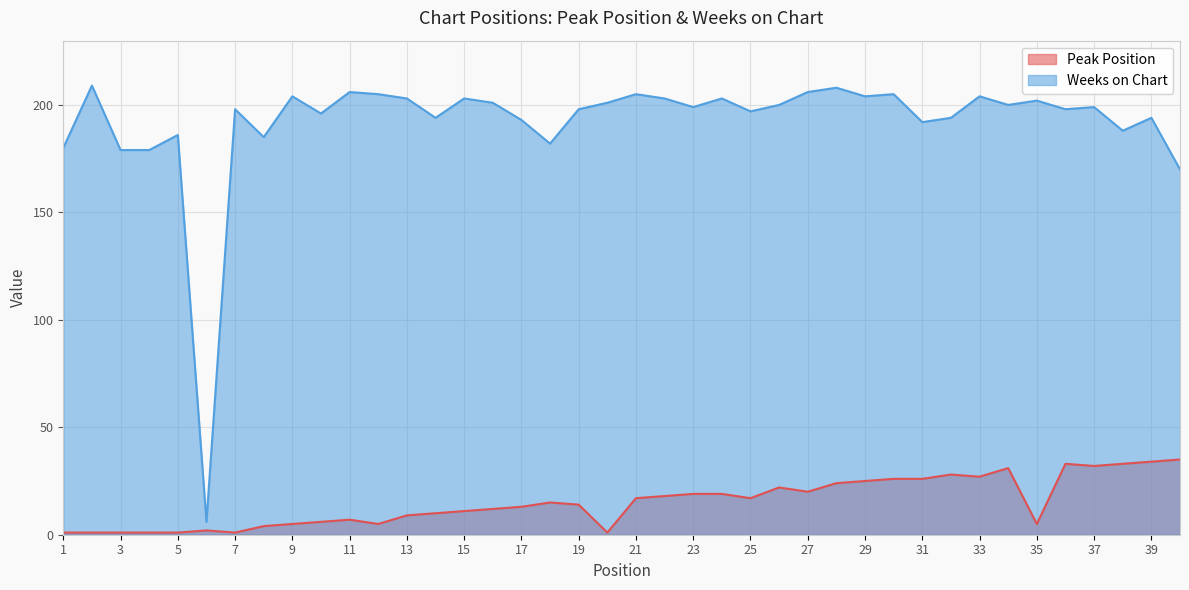

At 26, list the series in order from largest to smallest.

Weeks on Chart, Peak Position